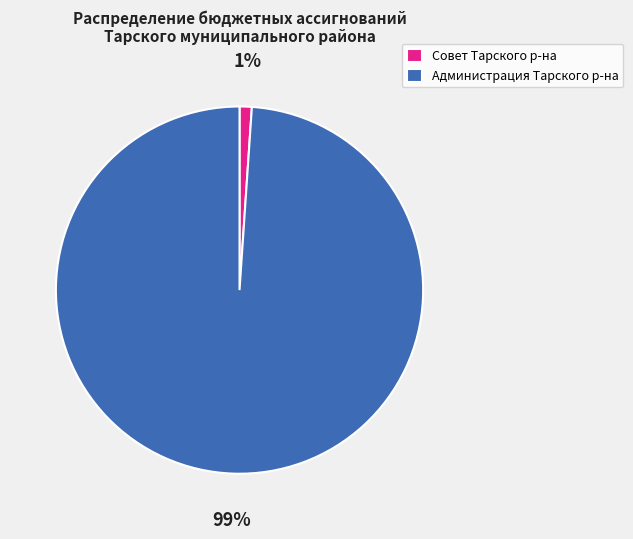

Does any single category account for the majority?

Yes